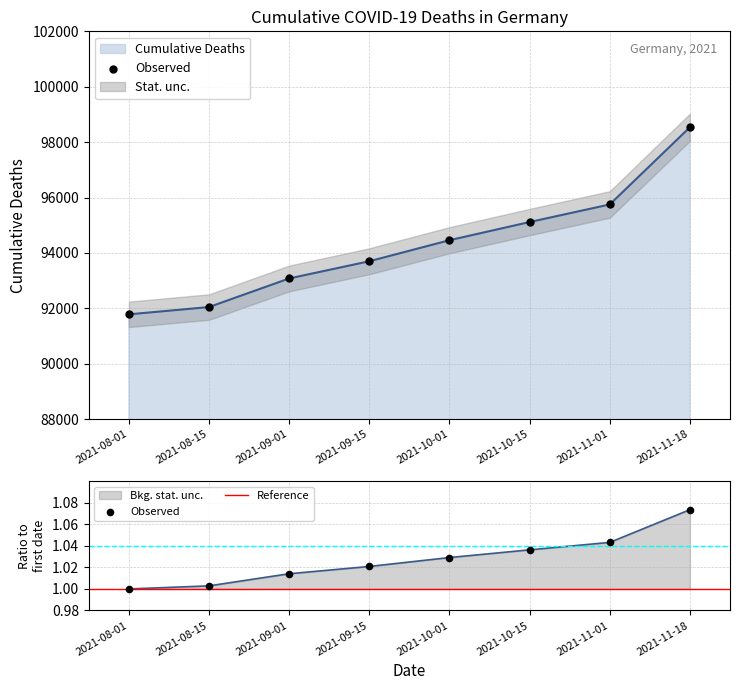

Approximately how many times larger is the value at 2021-09-15 compared to 2021-08-01?

1.0